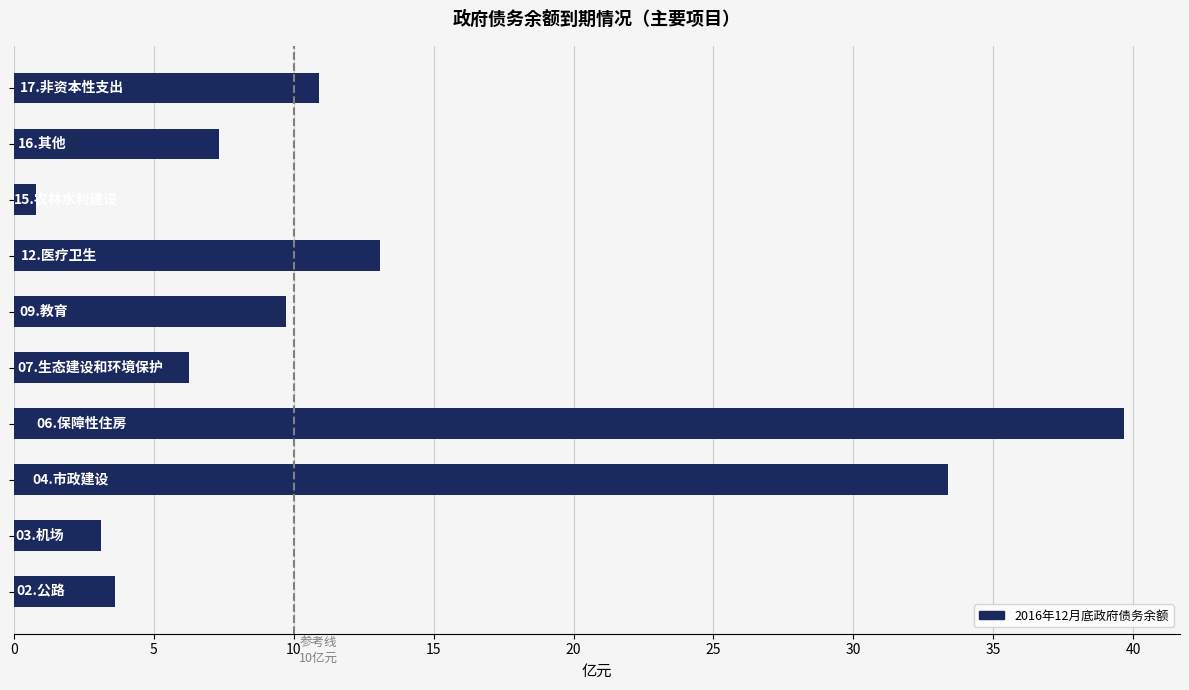

Does the chart contain any negative values?

No